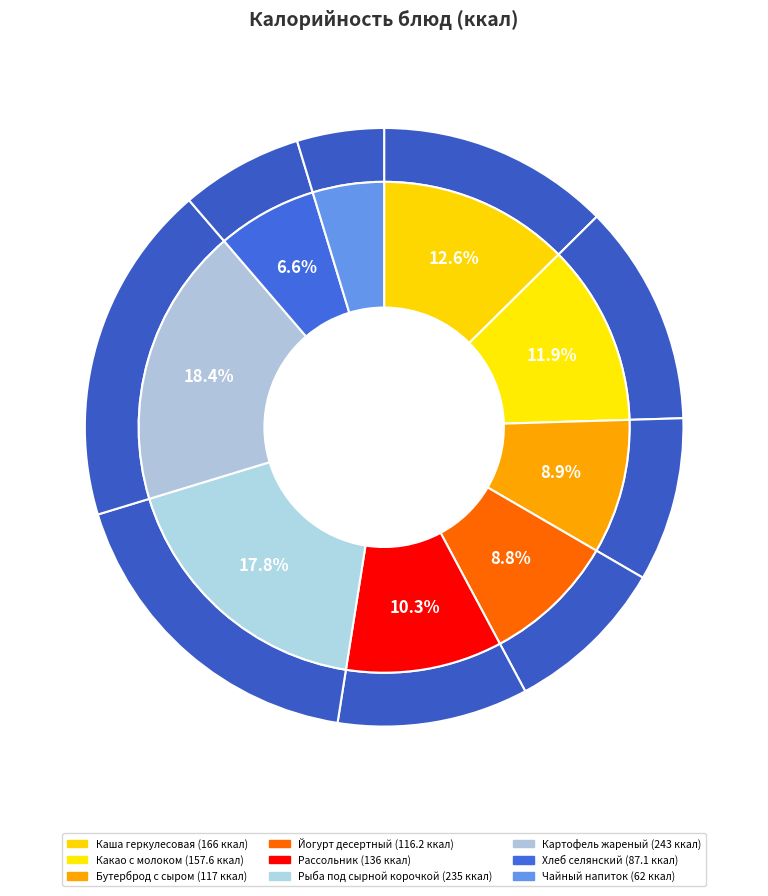

What is the change in value from Бутерброд горячий с сыром to Рыба под сырной корочкой?

+118.0